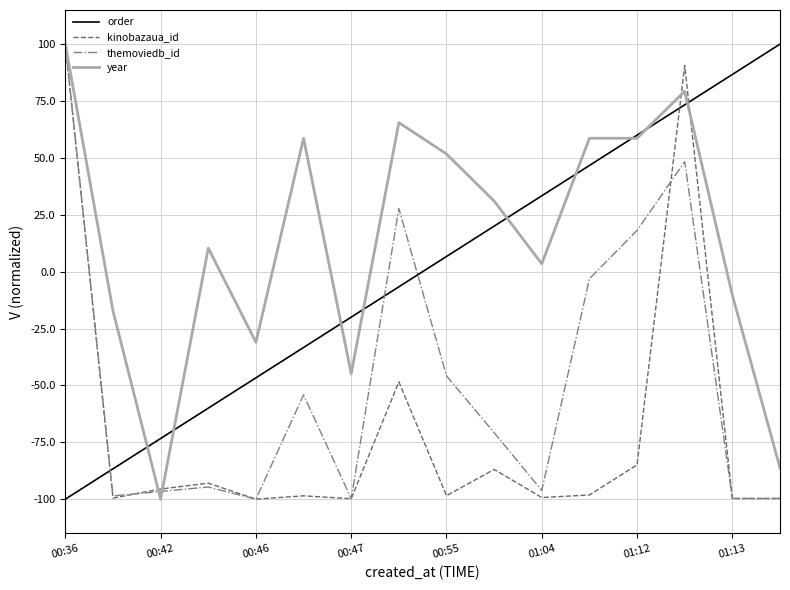

What is the smallest value displayed?

-100.0